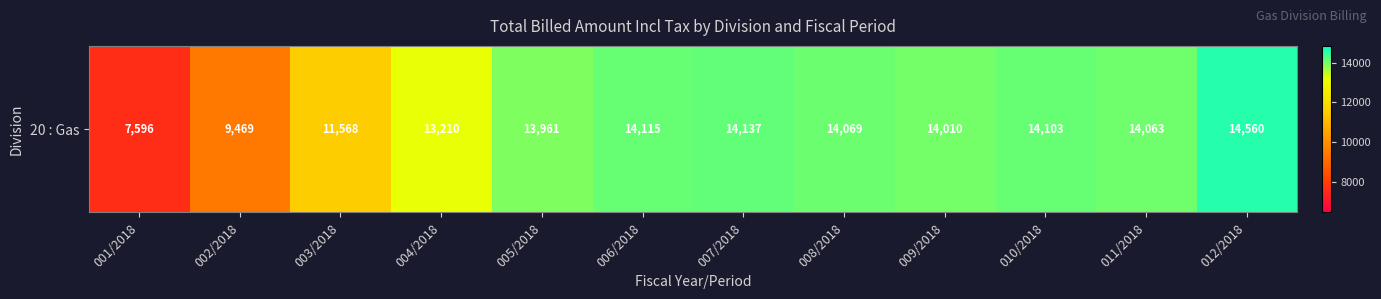

What is the average value?

12905.0